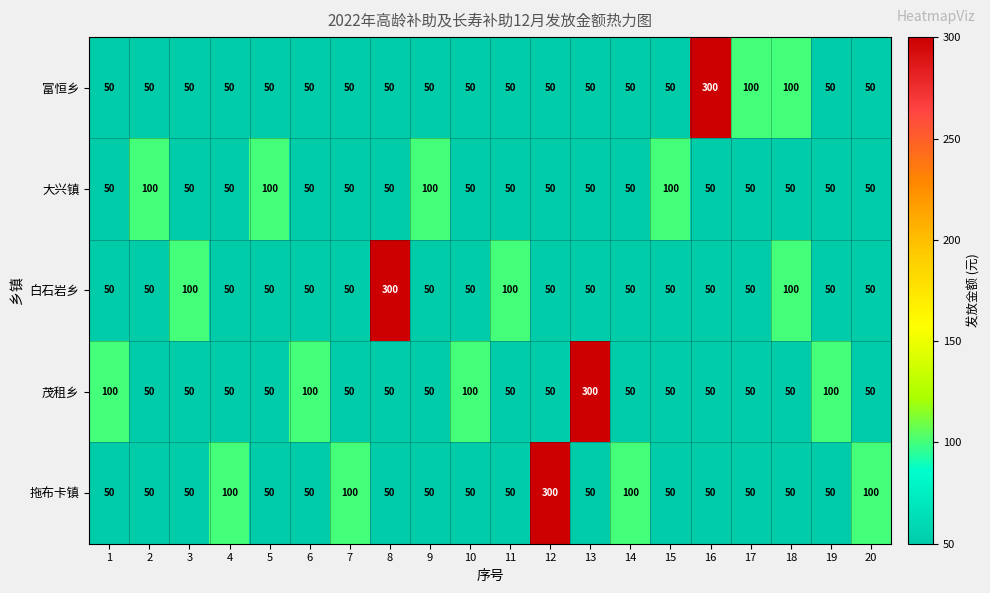

Between 5 and 13, which series saw the biggest shift?

茂租乡